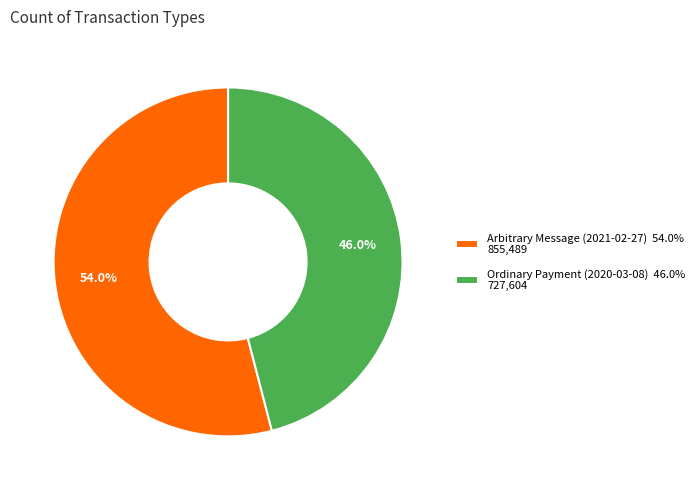

Is there a majority slice in this chart?

Yes